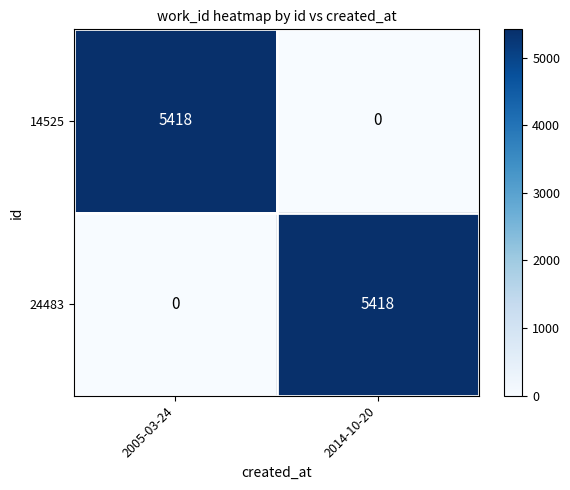

The 14525 series shows 0 at 2014-10-20. True or false?

True